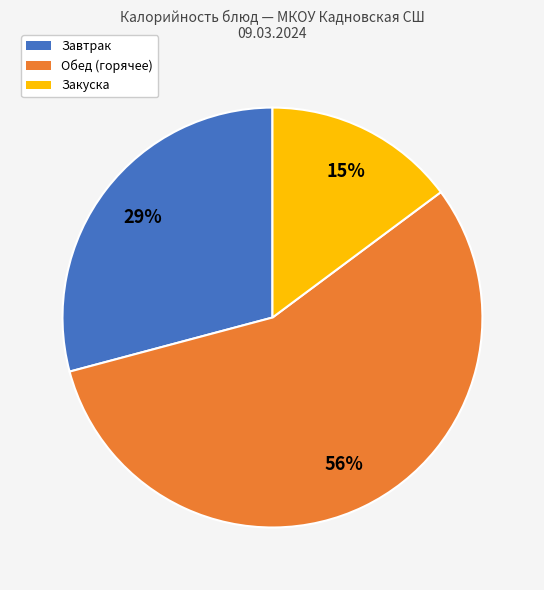

Does any single category account for the majority?

Yes